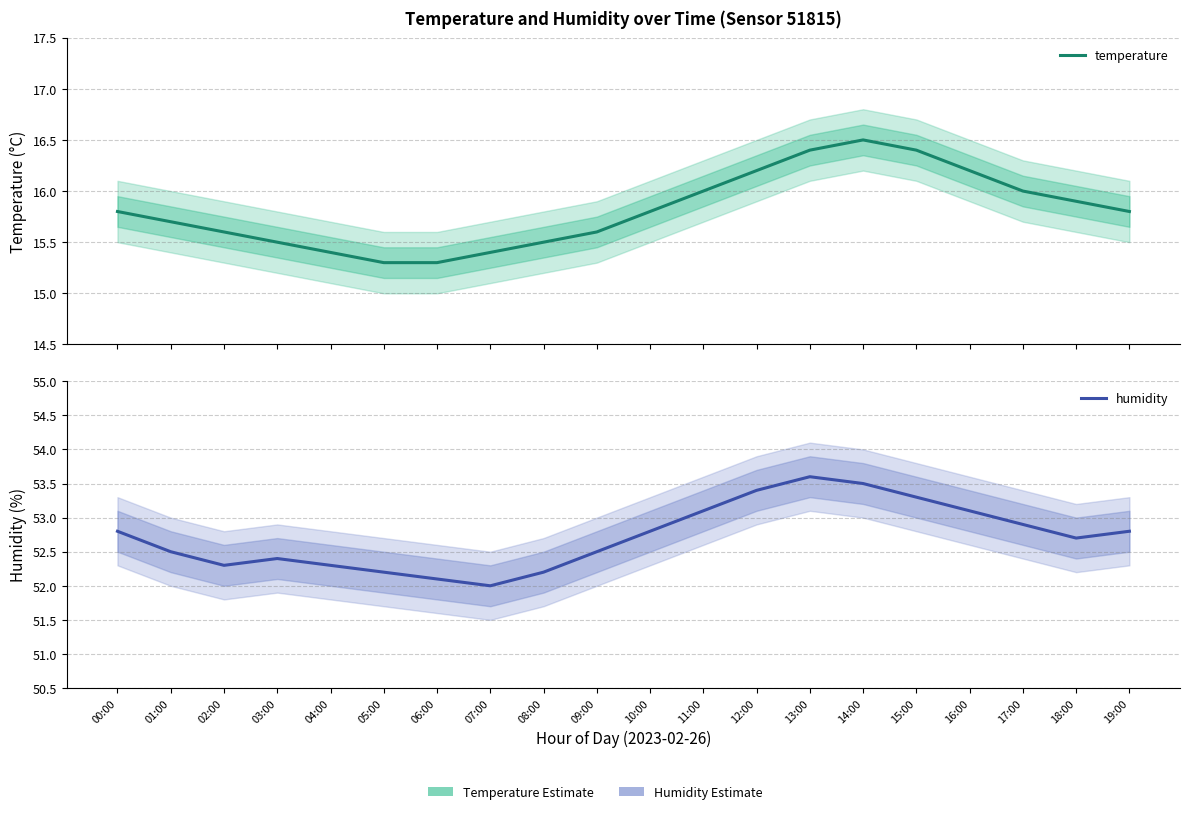

What is the minimum value shown in the chart?

15.3